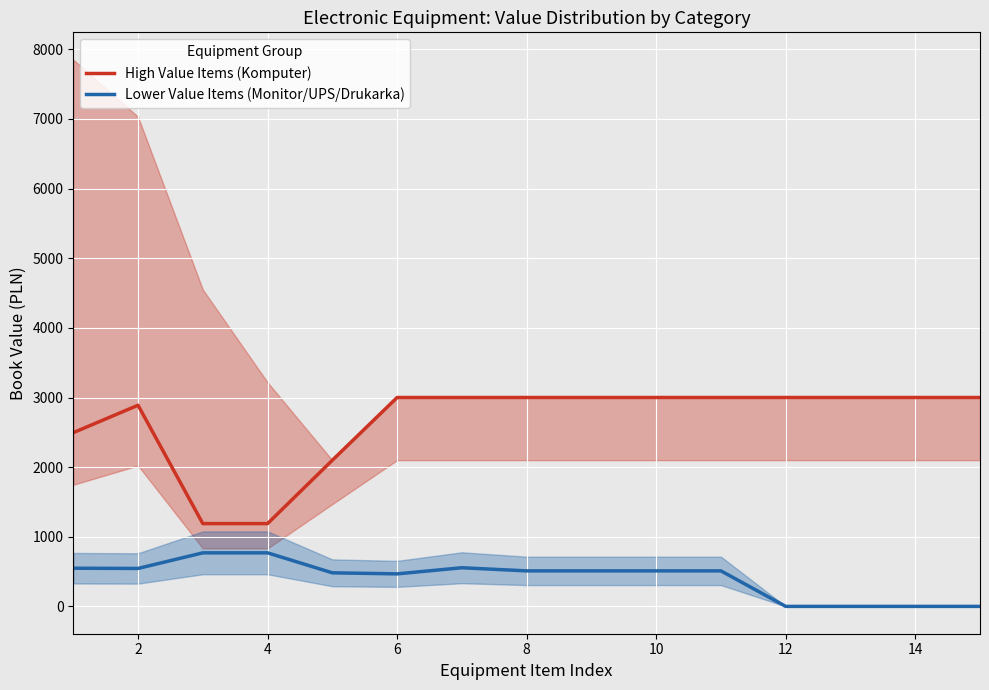

True or false: Lower Value Items (Monitor/UPS/Drukarka) and High Value Items (Komputer) cross at least once.

False